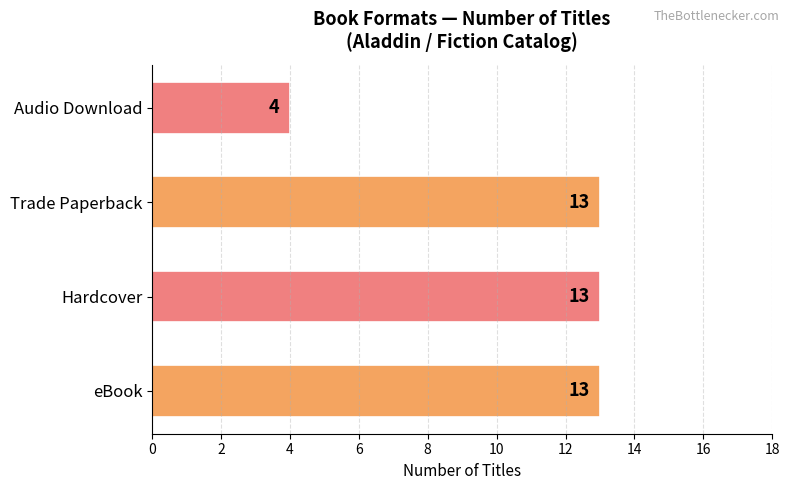

Which has a higher value, eBook or Audio Download?

eBook